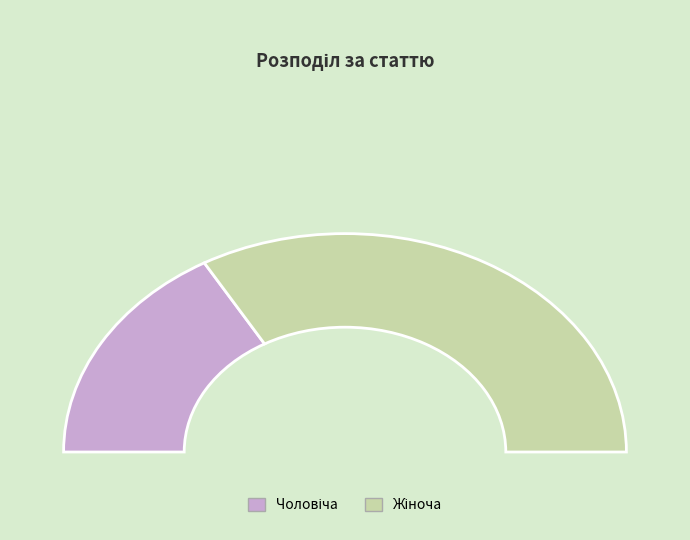

How many segments does this pie chart have?

2